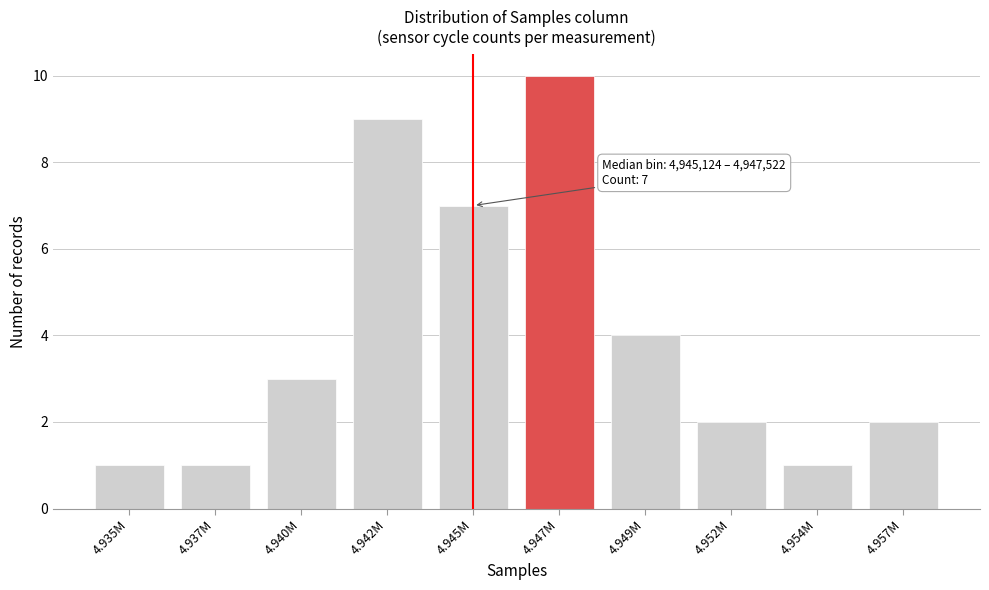

Reading right to left, what are all the values shown in this chart?

4.957M=2	4.954M=1	4.952M=2	4.949M=4	4.947M=10	4.945M=7	4.942M=9	4.940M=3	4.937M=1	4.935M=1